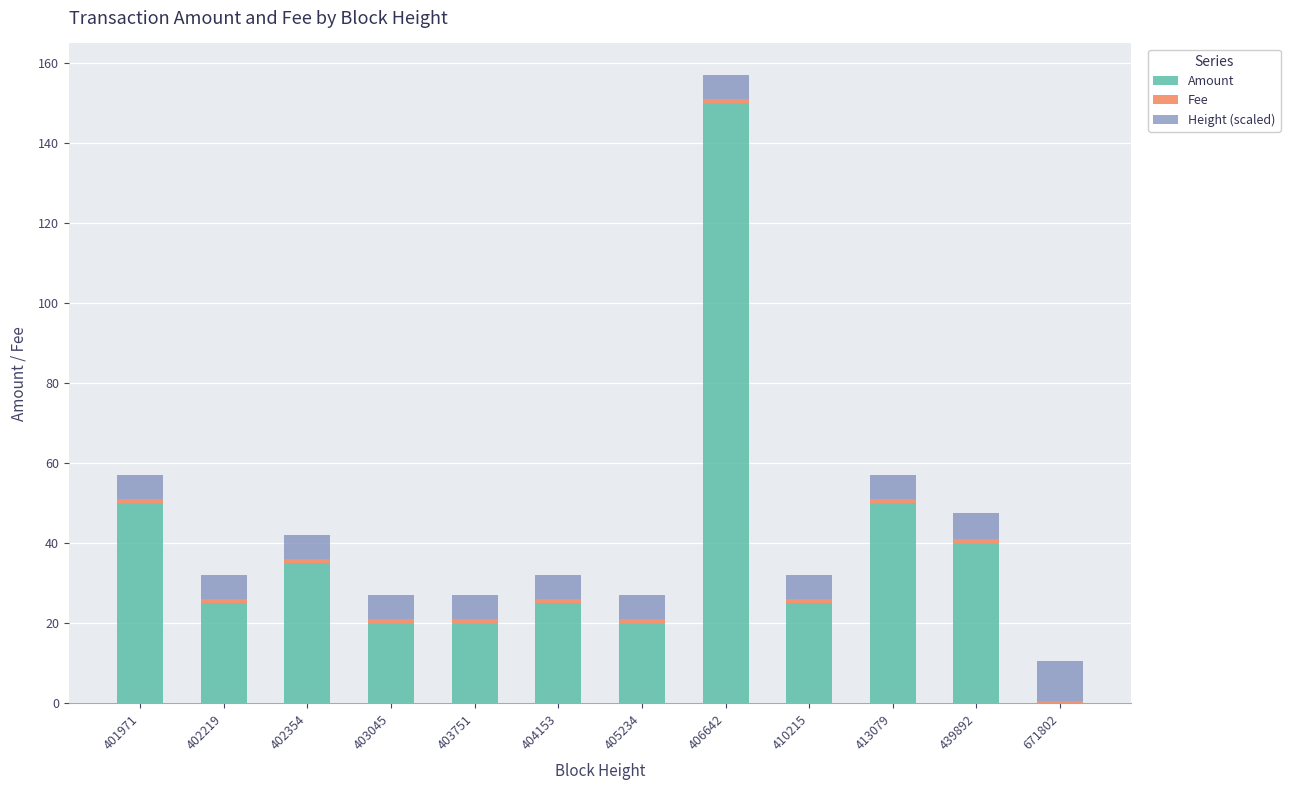

Is it true that Amount equals 20.0 at 403751?

True